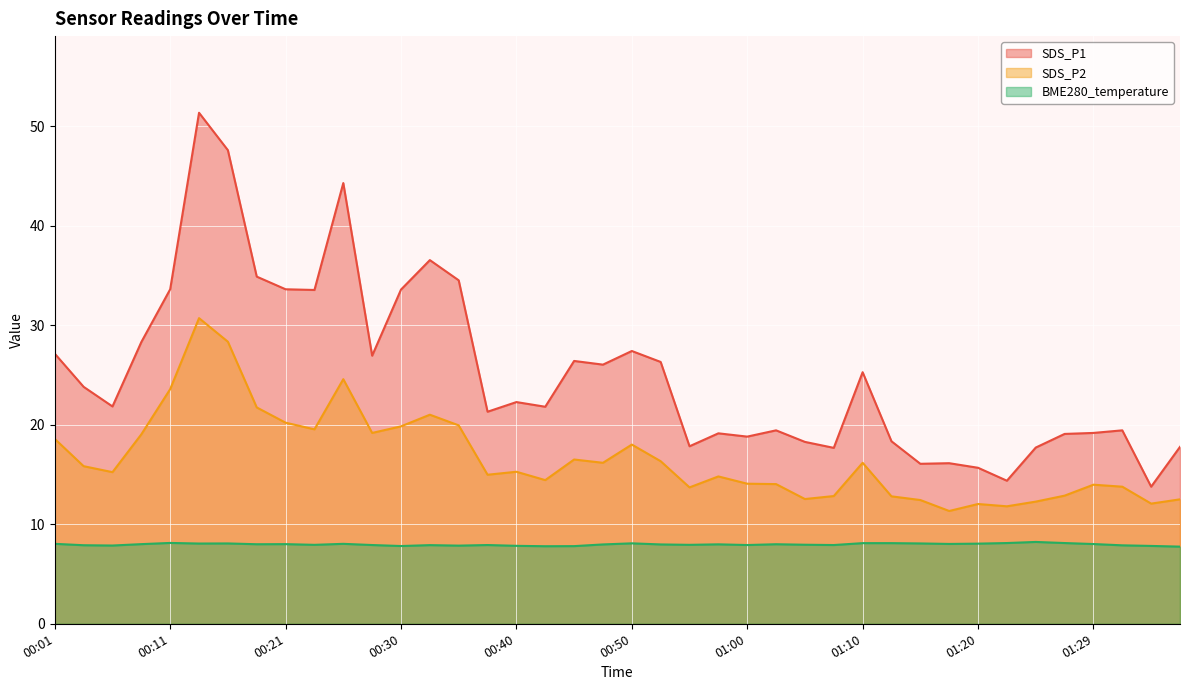

Count the number of data series in this chart.

3